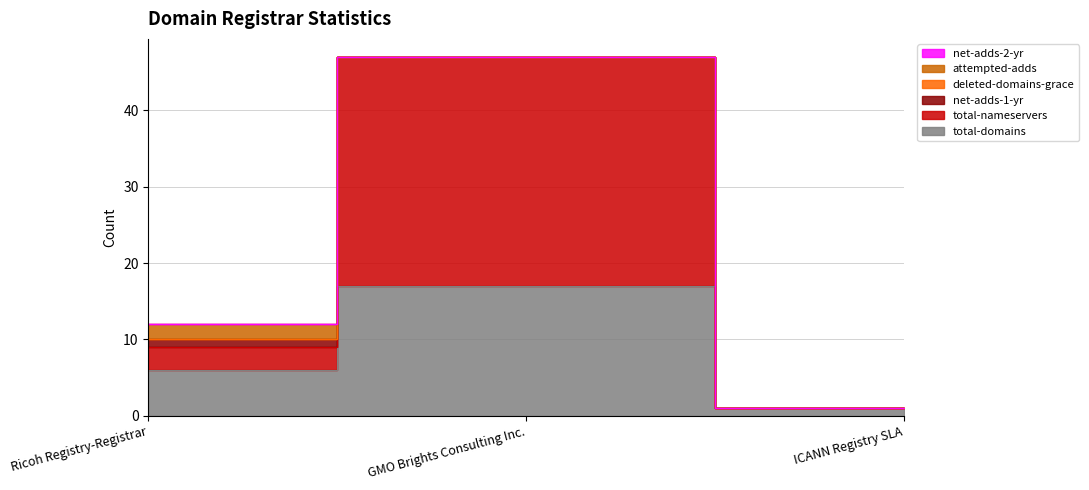

What is the label of the 3rd point from the right?

Ricoh Registry-Registrar